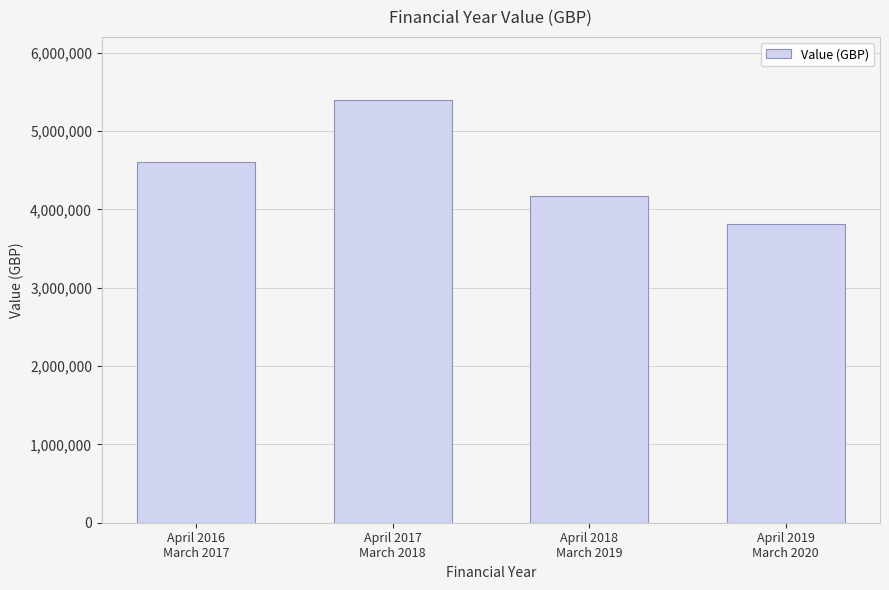

Rank the categories by value from highest to lowest.

April 2017
March 2018, April 2016
March 2017, April 2018
March 2019, April 2019
March 2020